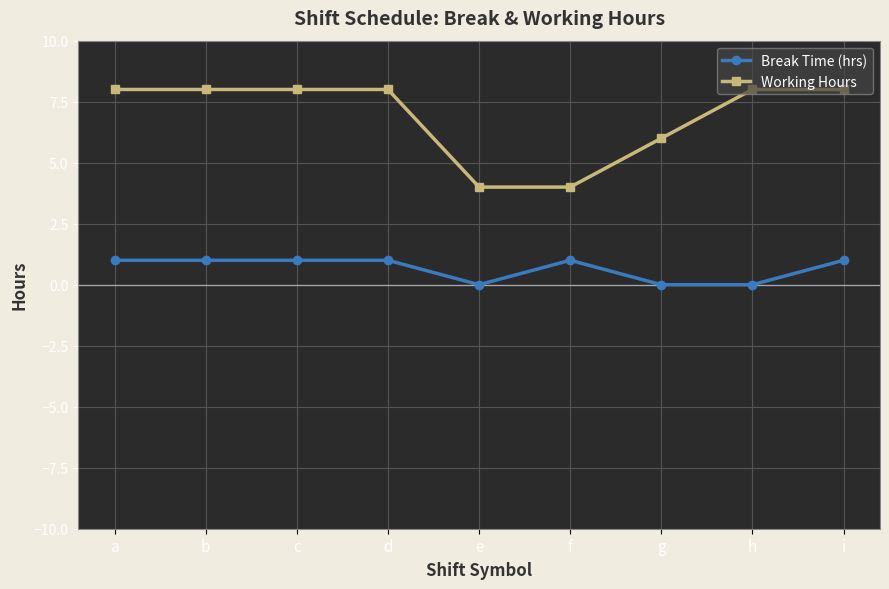

True or false: Break Time (hrs) has more than 0 interior local peaks.

True